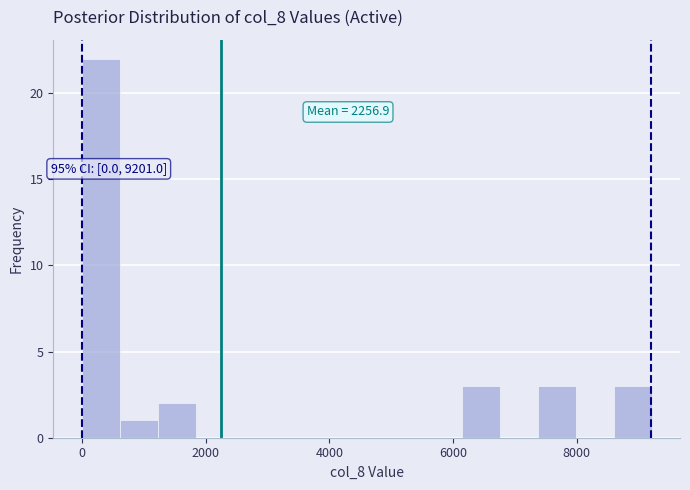

Read against the x-axis, roughly where is the centre of the tallest bar?

400